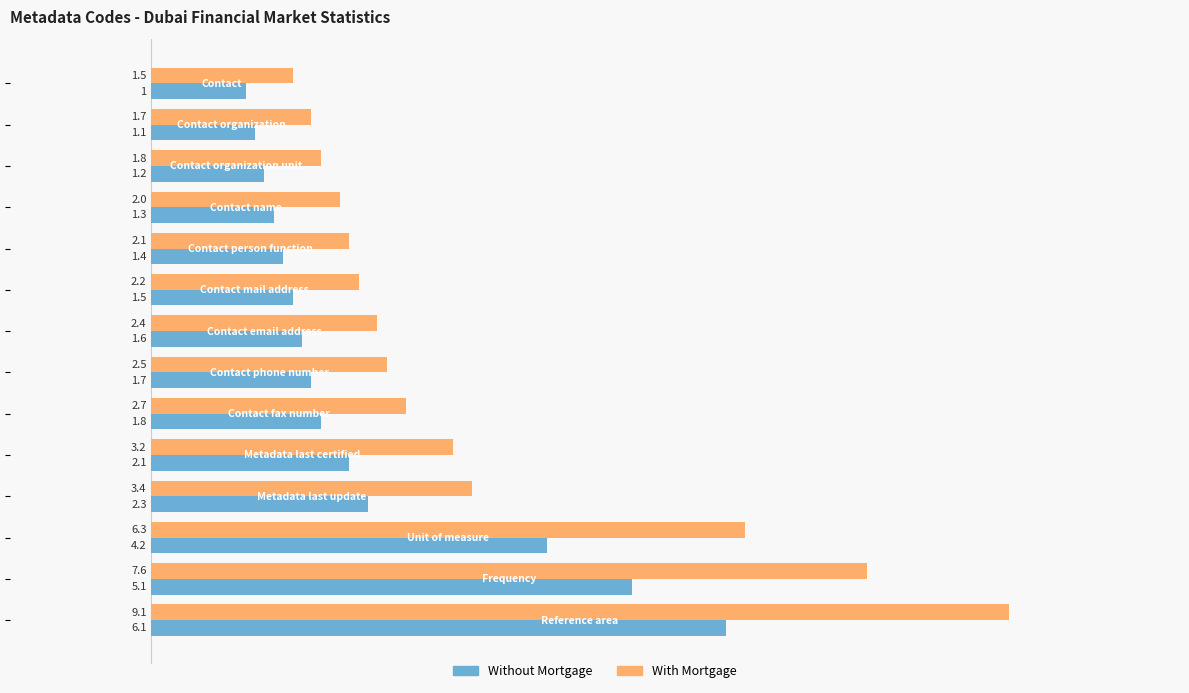

List the series in order of their overall mean, lowest first.

Without Mortgage, With Mortgage